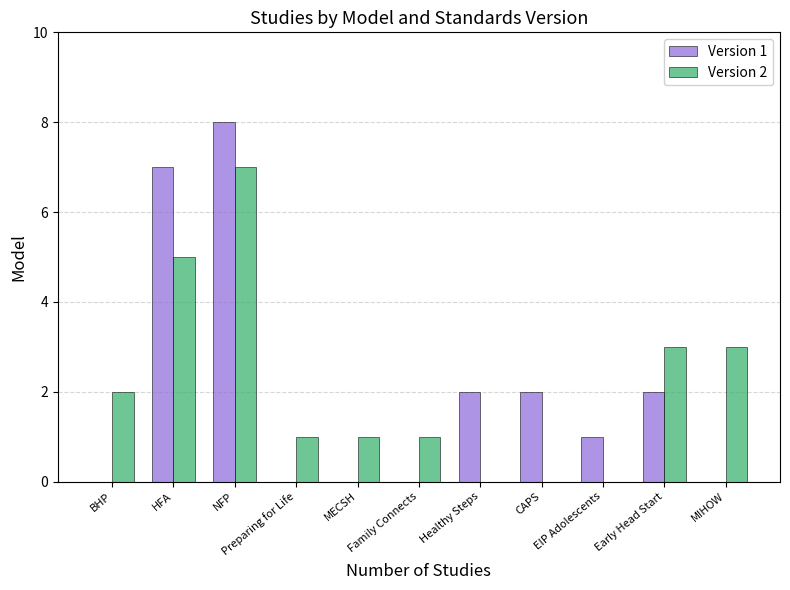

What is the maximum value shown in the chart?

8